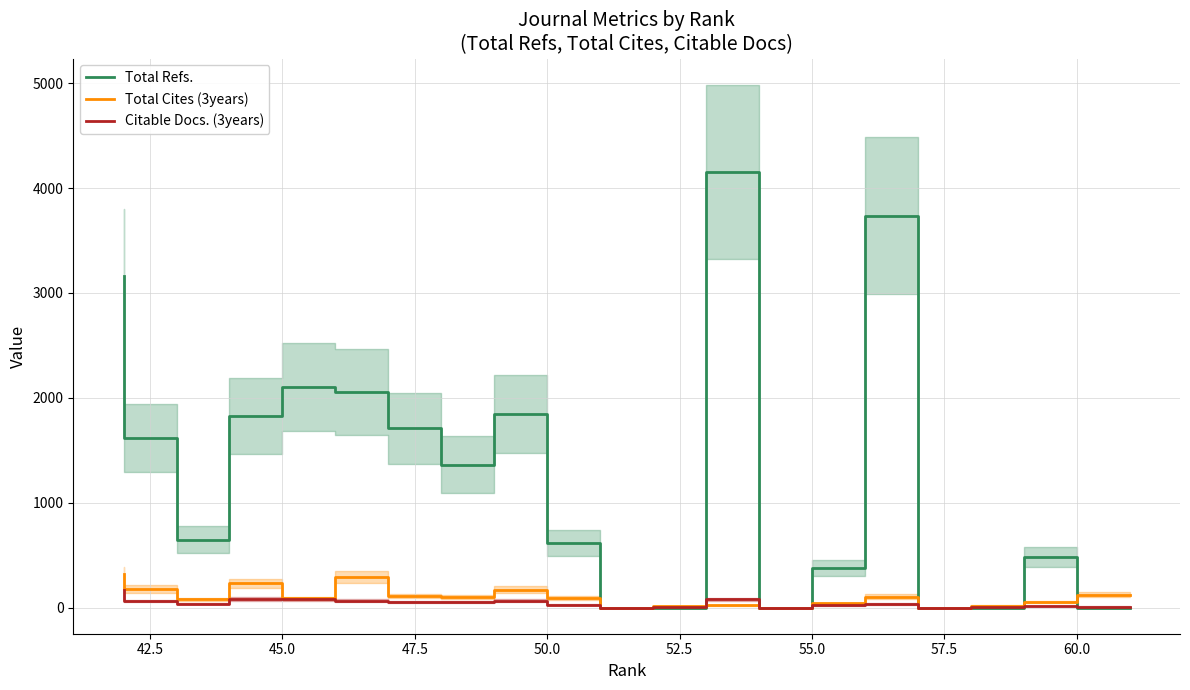

True or false: Total Refs. has more than 0 points higher than both neighbors.

True